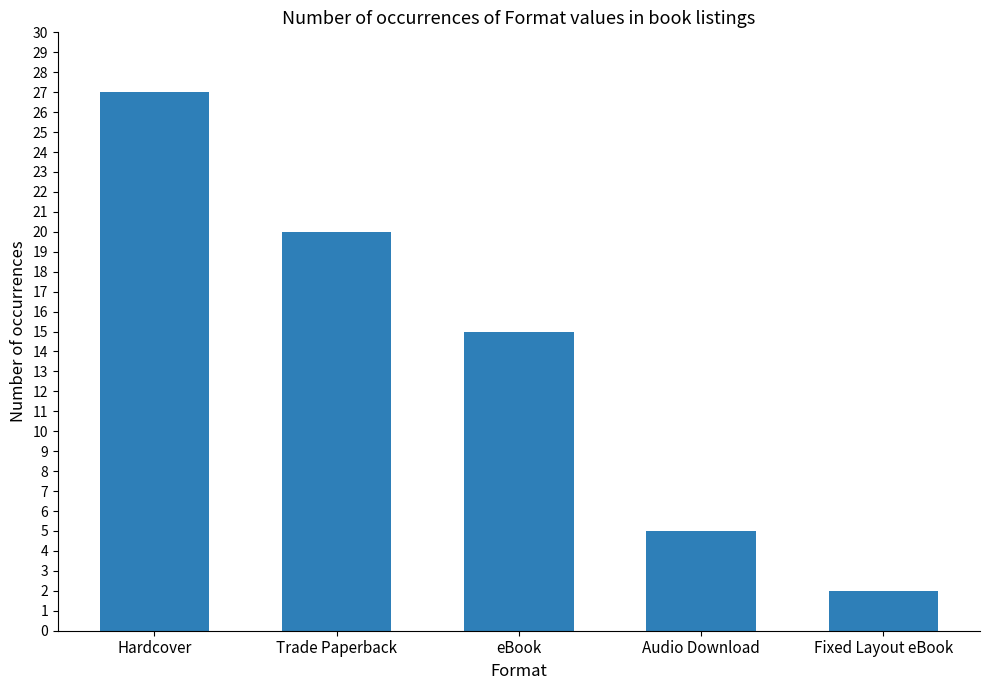

What is the label of the 4th bar from the right?

Trade Paperback